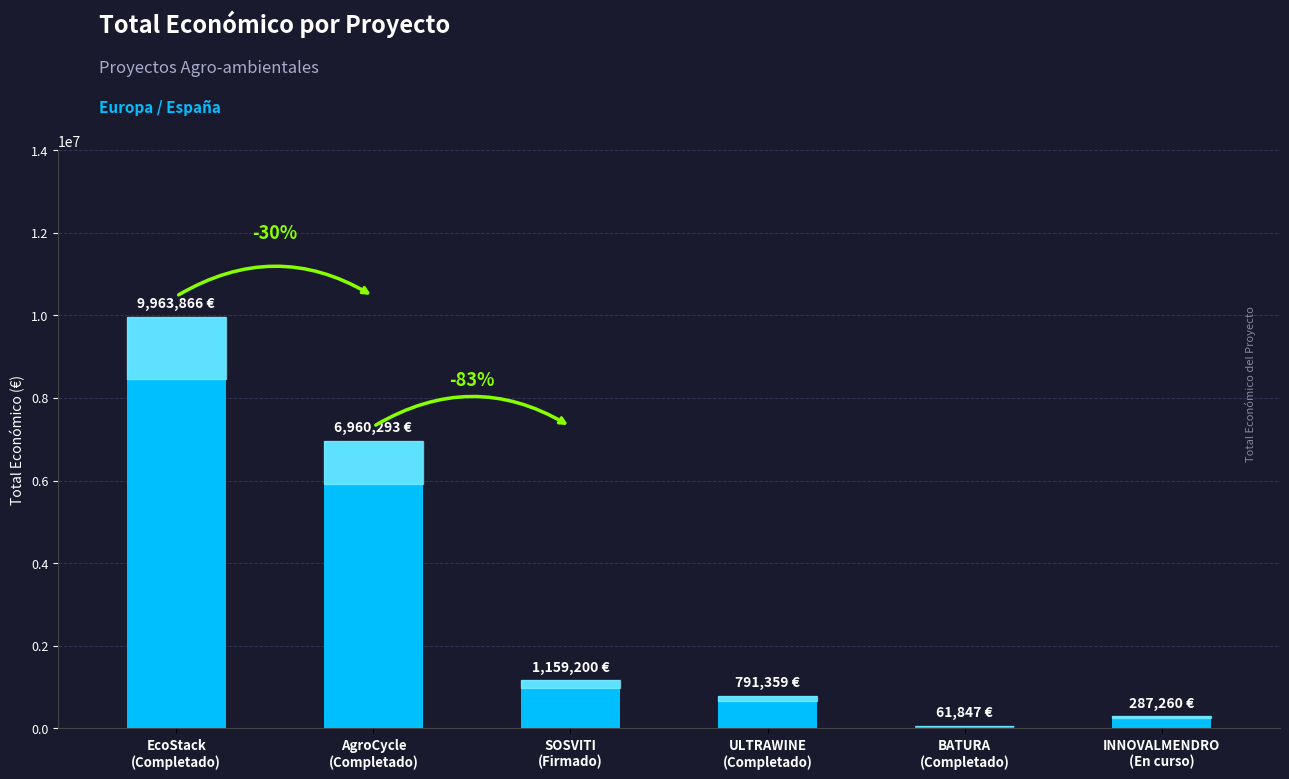

Between SOSVITI
(Firmado) and ULTRAWINE
(Completado), which is larger?

SOSVITI
(Firmado)